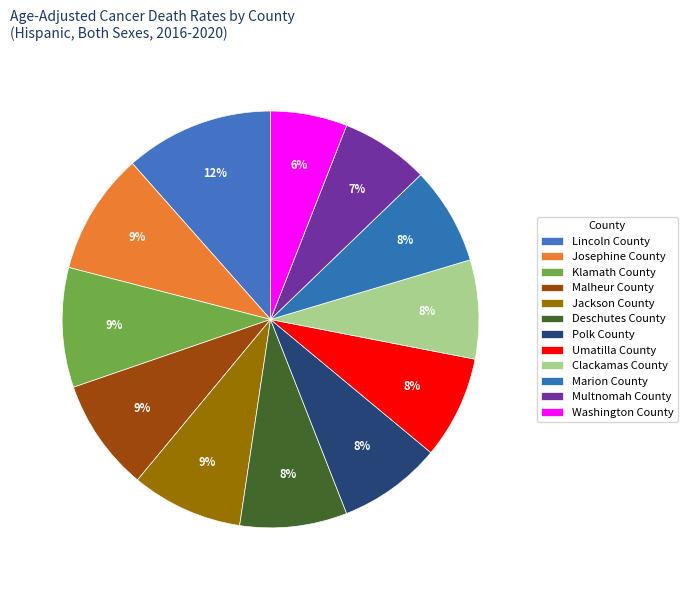

Combined, do Josephine County and Polk County account for over 50%?

No